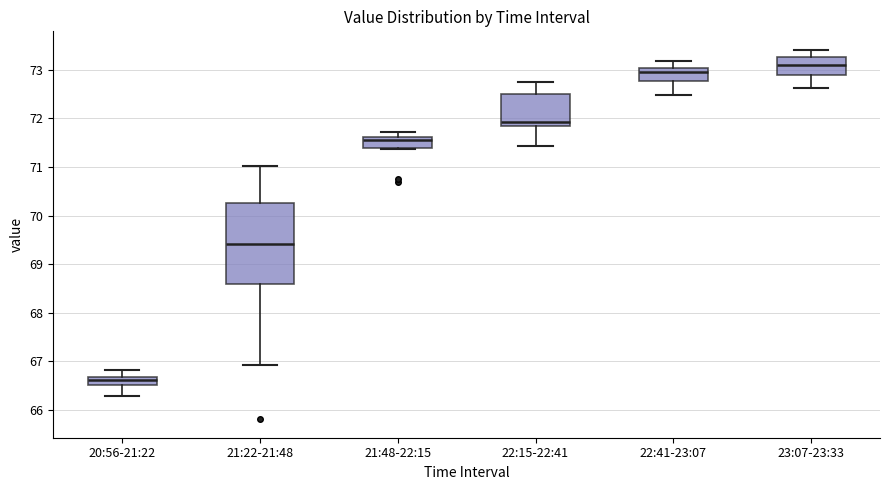

Where is the upper edge of the box for 20:56-21:22 on the y-axis? The values are not printed on the chart, so give them approximately, as read against the axis.

66.7